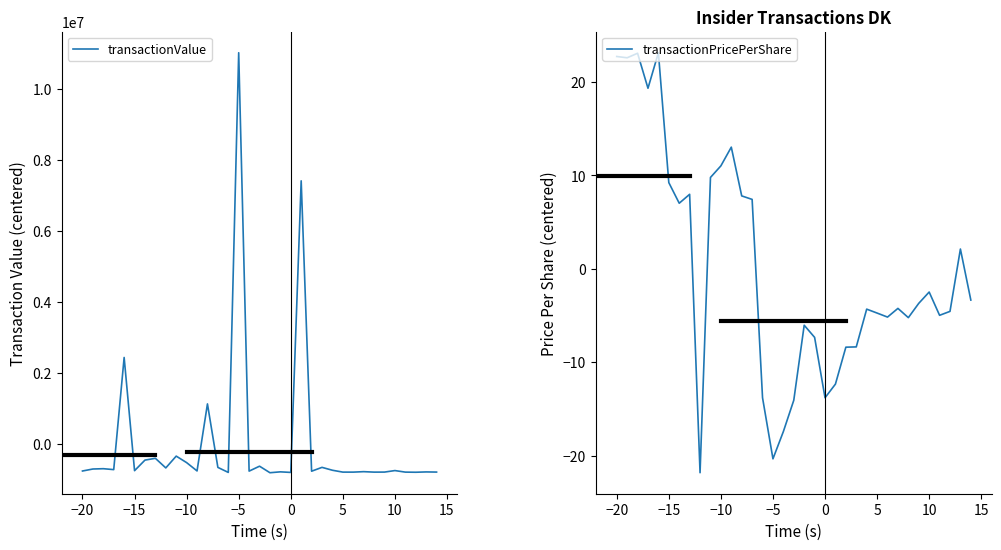

The value of transactionValue at −5 is 11012583.5. True or false?

True